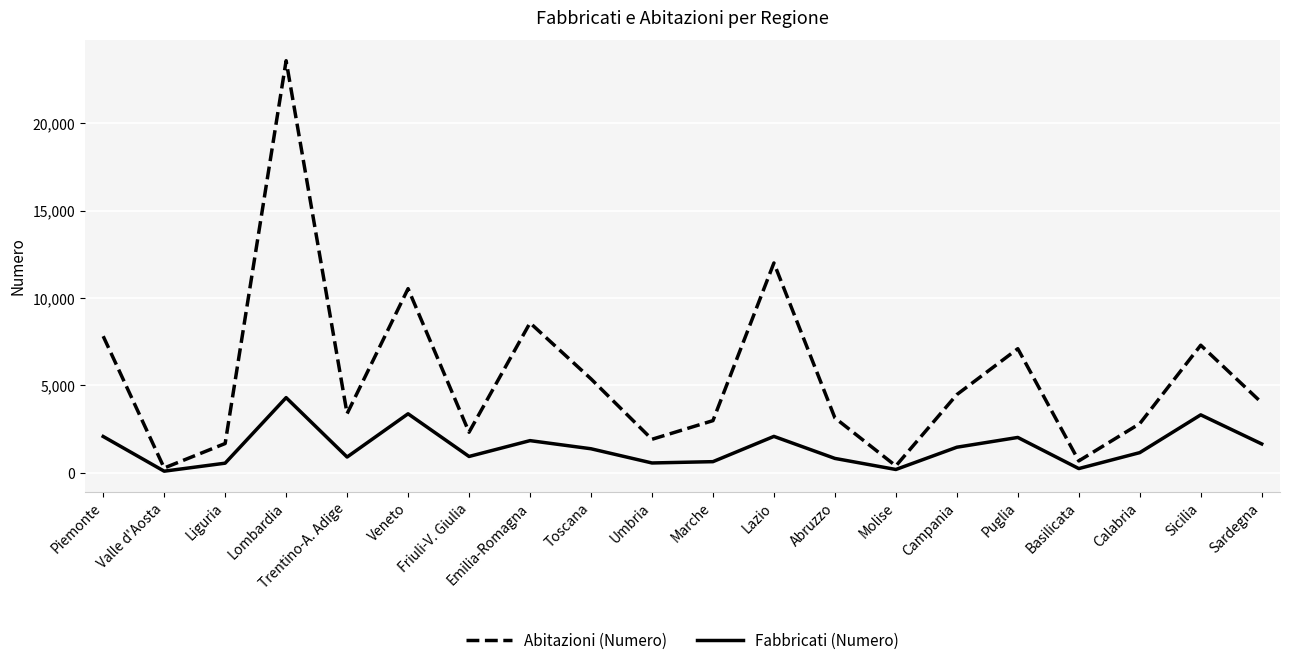

What are all the series names shown in the legend?

Abitazioni (Numero), Fabbricati (Numero)